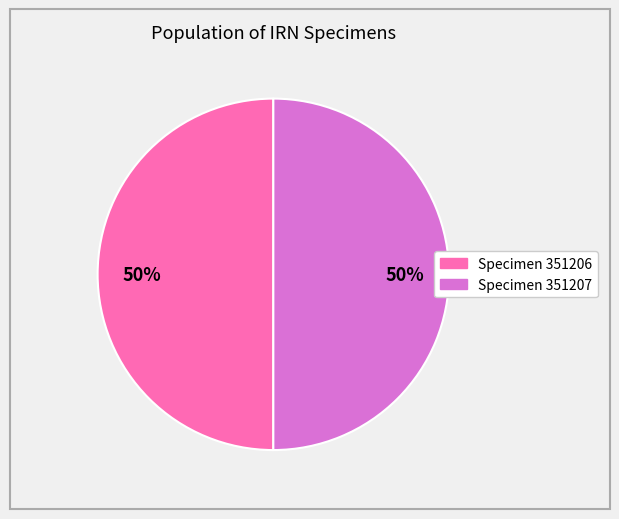

To the nearest percent, what is the average slice percentage?

50%